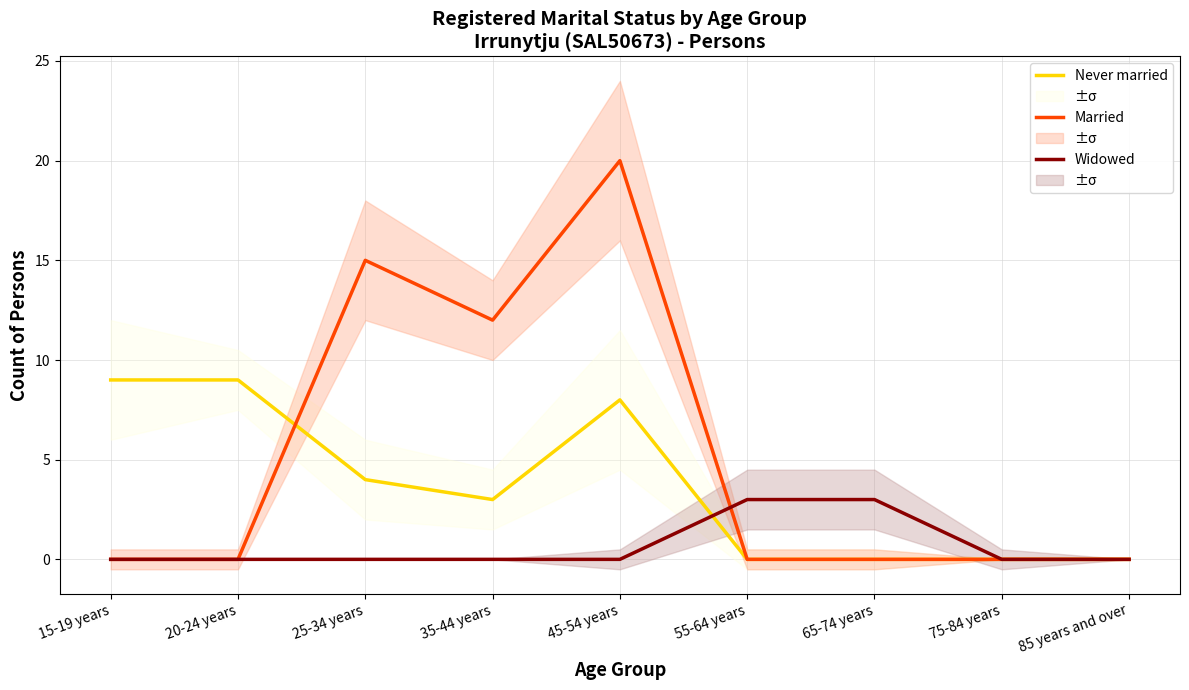

What position from the right is 35-44 years?

6